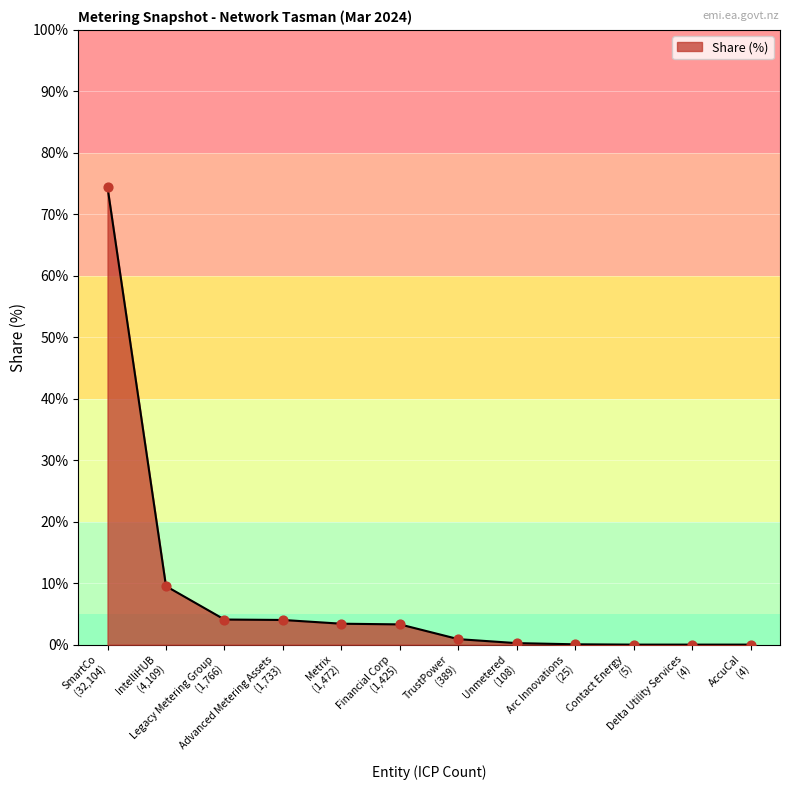

What is the difference between the maximum and minimum values?

74.4